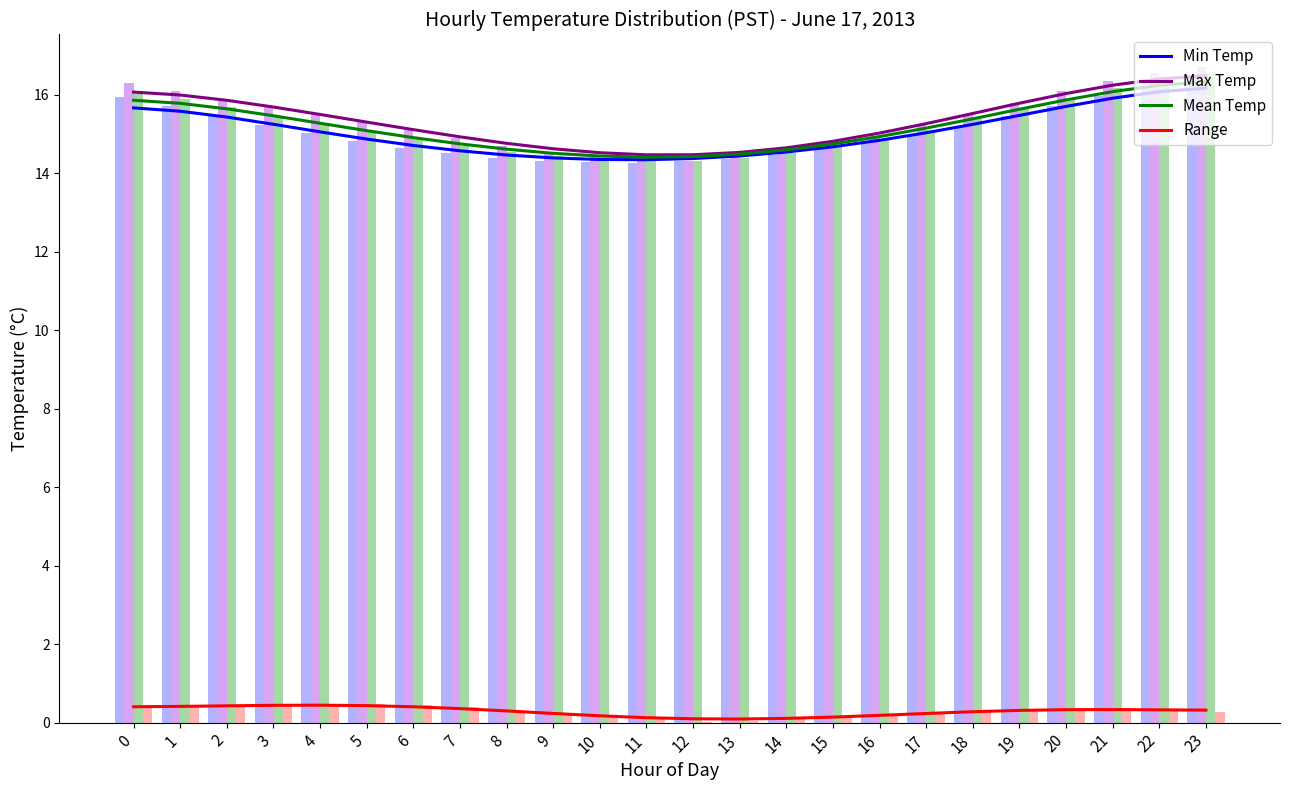

Reading right to left, extract all data points from this chart.

Min Temp: 16.4	16.2	16.0	15.7	15.5	15.2	15.0	14.8	14.6	14.5	14.4	14.3	14.3	14.3	14.3	14.4	14.5	14.7	14.8	15.0	15.2	15.5	15.7	15.9
Max Temp: 16.7	16.6	16.4	16.1	15.8	15.5	15.2	14.9	14.7	14.6	14.4	14.3	14.3	14.4	14.6	14.7	14.9	15.1	15.3	15.5	15.7	15.9	16.1	16.3
Mean Temp: 16.6	16.4	16.2	15.9	15.6	15.4	15.1	14.9	14.7	14.5	14.4	14.3	14.3	14.4	14.4	14.6	14.7	14.9	15.1	15.3	15.5	15.7	15.9	16.1
Range: 0.3	0.3	0.4	0.4	0.3	0.3	0.2	0.2	0.1	0.1	0.1	0.0	0.1	0.1	0.2	0.3	0.4	0.5	0.5	0.5	0.5	0.4	0.4	0.4